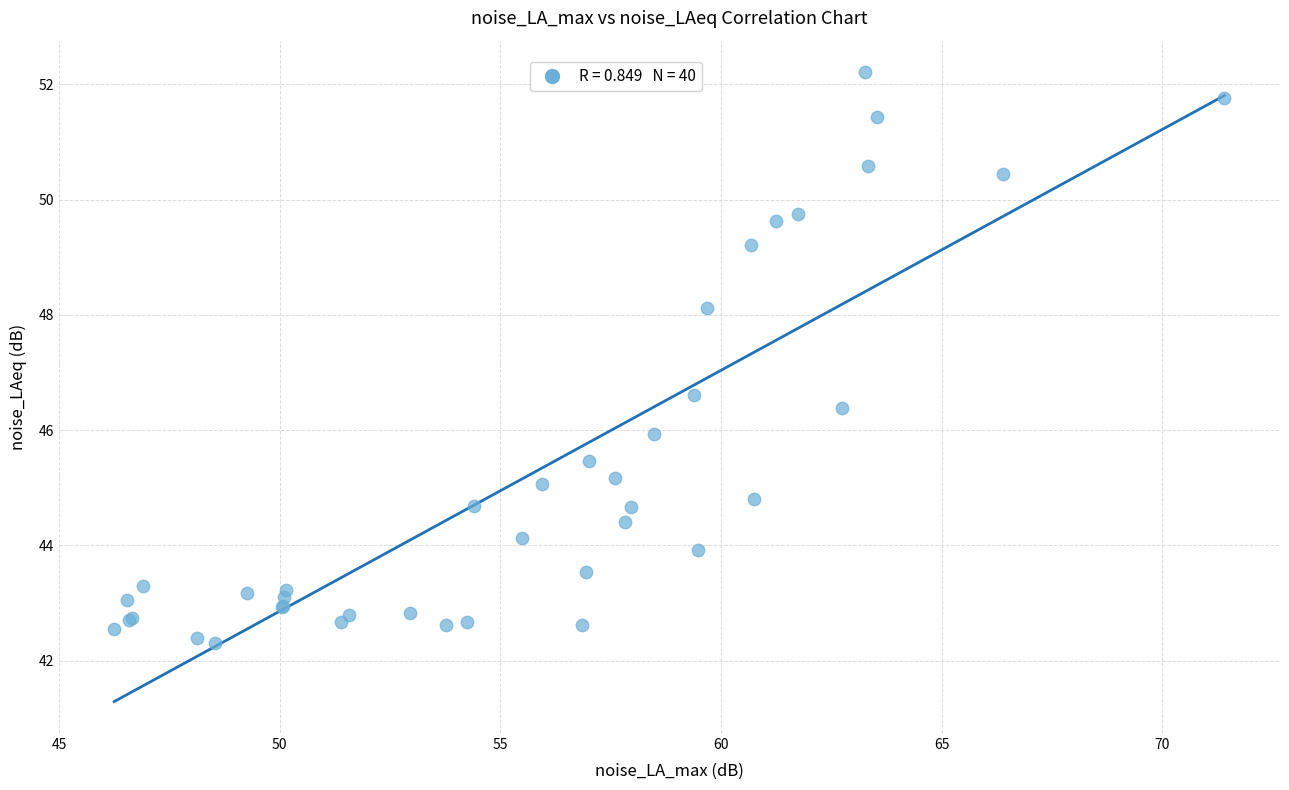

What Y value in the scatter plot is closest to 47?

46.6